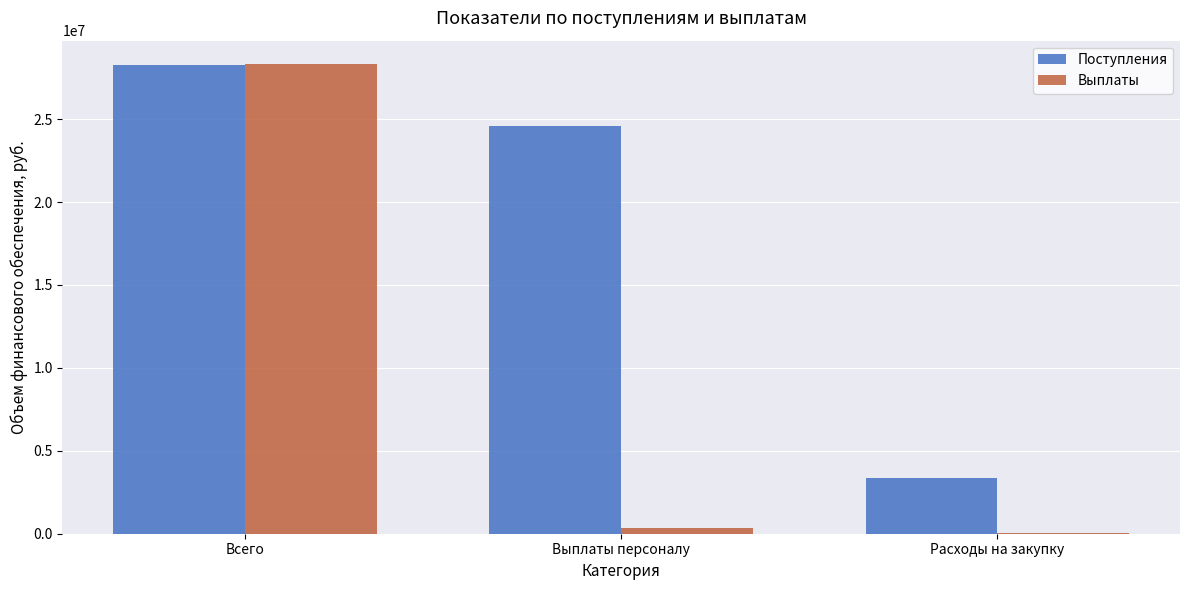

What are all the series names shown in the legend?

Поступления, Выплаты